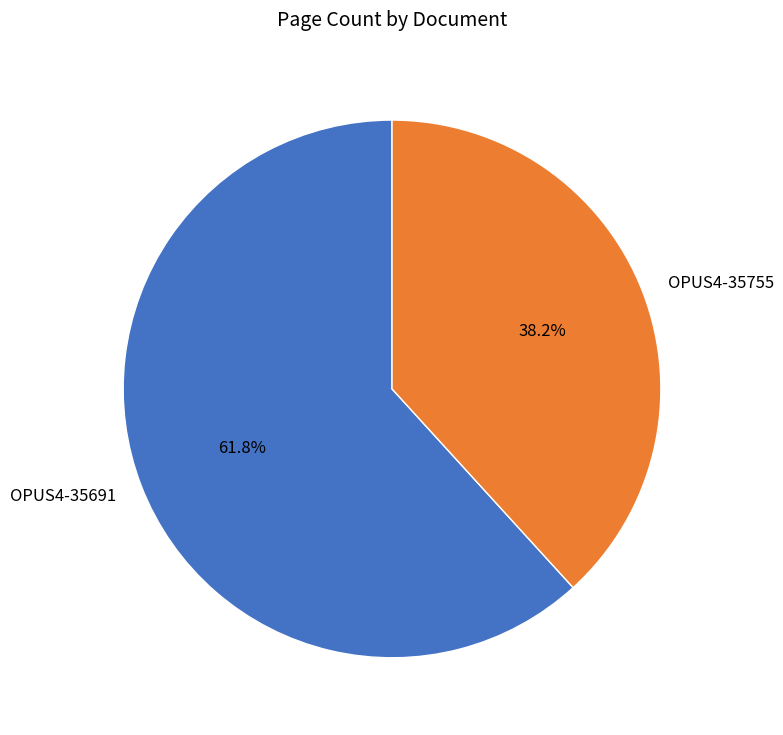

To the nearest percent, what is the difference between the largest and smallest slice percentages?

24%